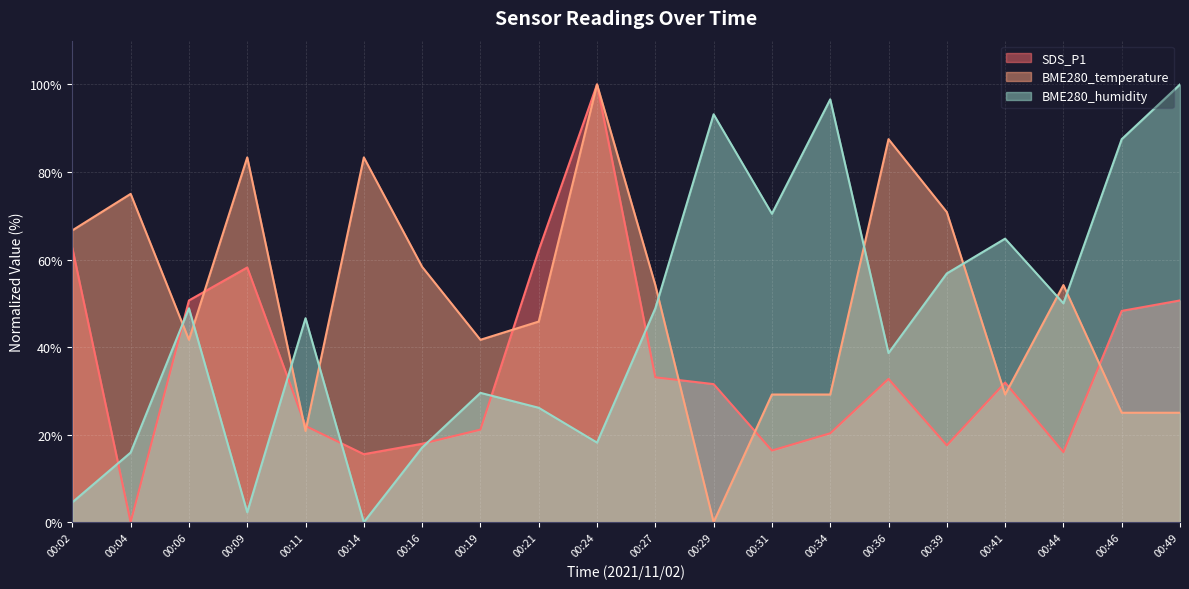

How many lines are shown in the chart?

3